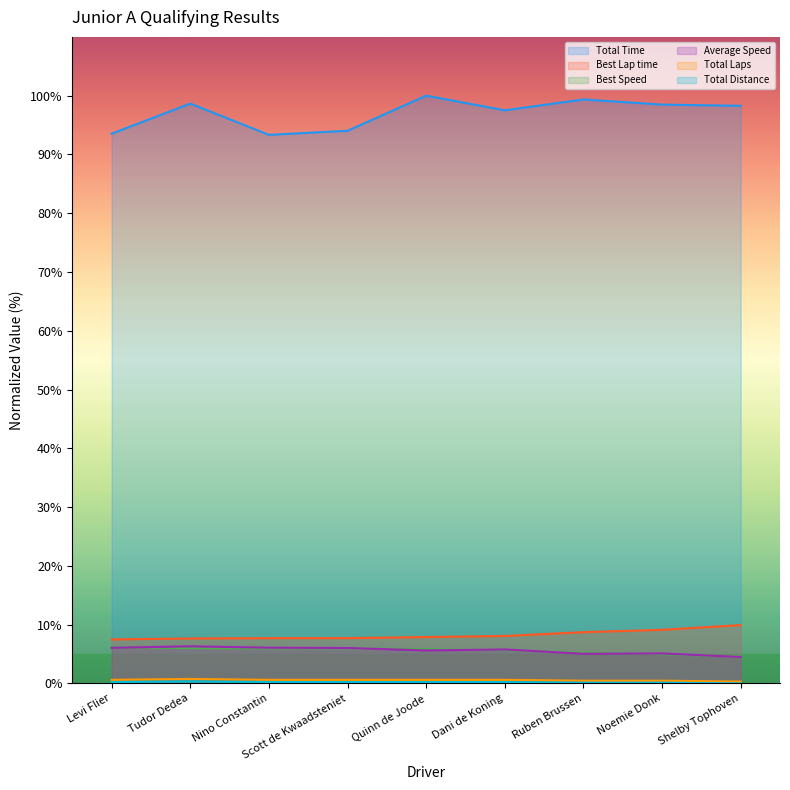

In Total Distance, how many points are higher than both neighbors (excluding endpoints)?

1